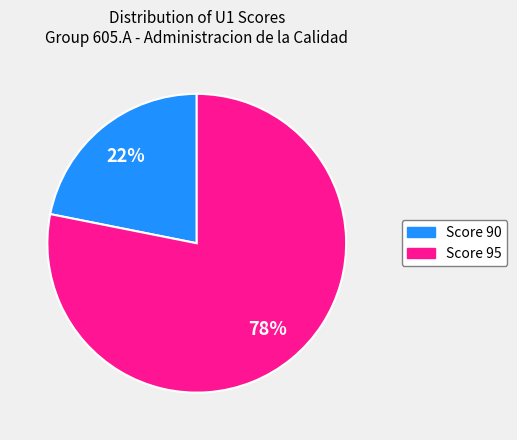

To the nearest percent, what is the difference between the largest and smallest slice percentages?

56%